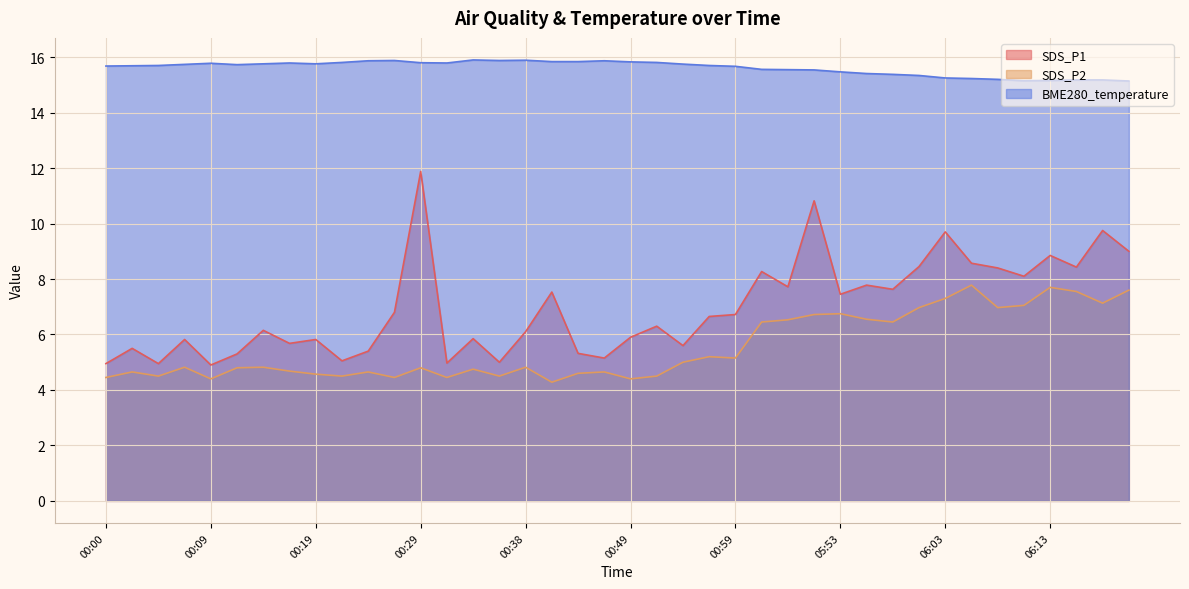

True or false: SDS_P2 and SDS_P1 intersect in this chart.

False